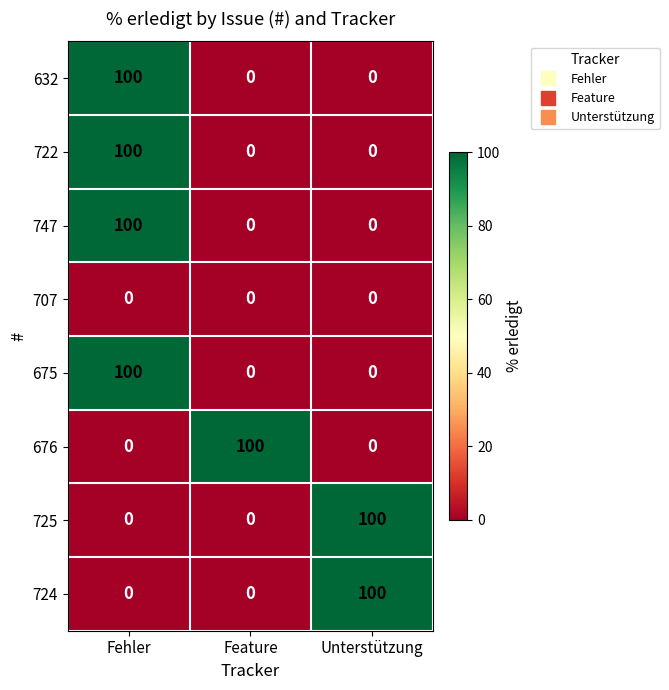

Read the 722 value at Fehler, to the nearest 10.

100